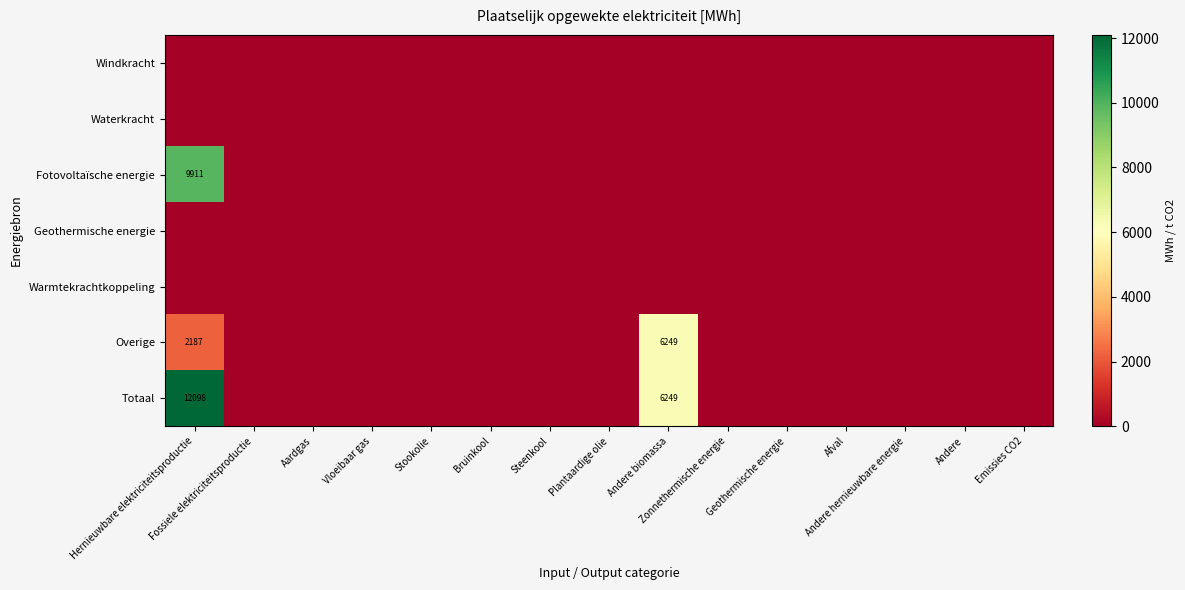

List the labels in order of Waterkracht value, smallest first.

Hernieuwbare elektriciteitsproductie, Fossiele elektriciteitsproductie, Aardgas, Vloeibaar gas, Stookolie, Bruinkool, Steenkool, Plantaardige olie, Andere biomassa, Zonnethermische energie, Geothermische energie, Afval, Andere hernieuwbare energie, Andere, Emissies CO2